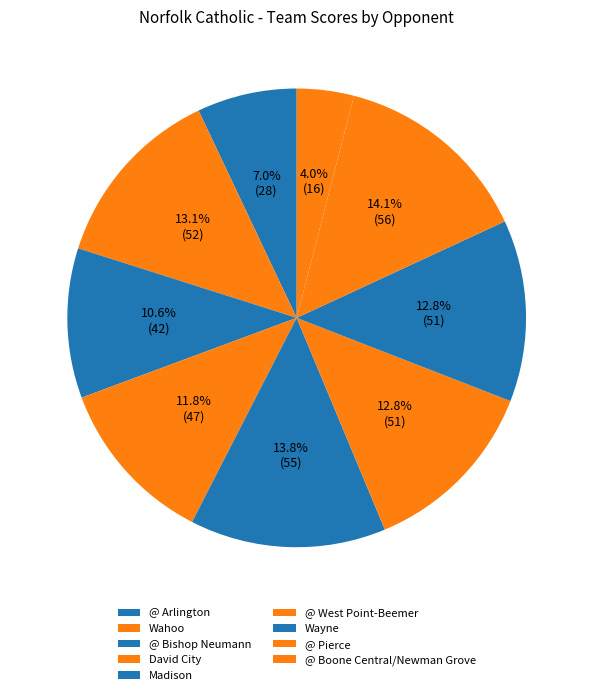

Which category has the biggest portion of the pie?

@ Pierce